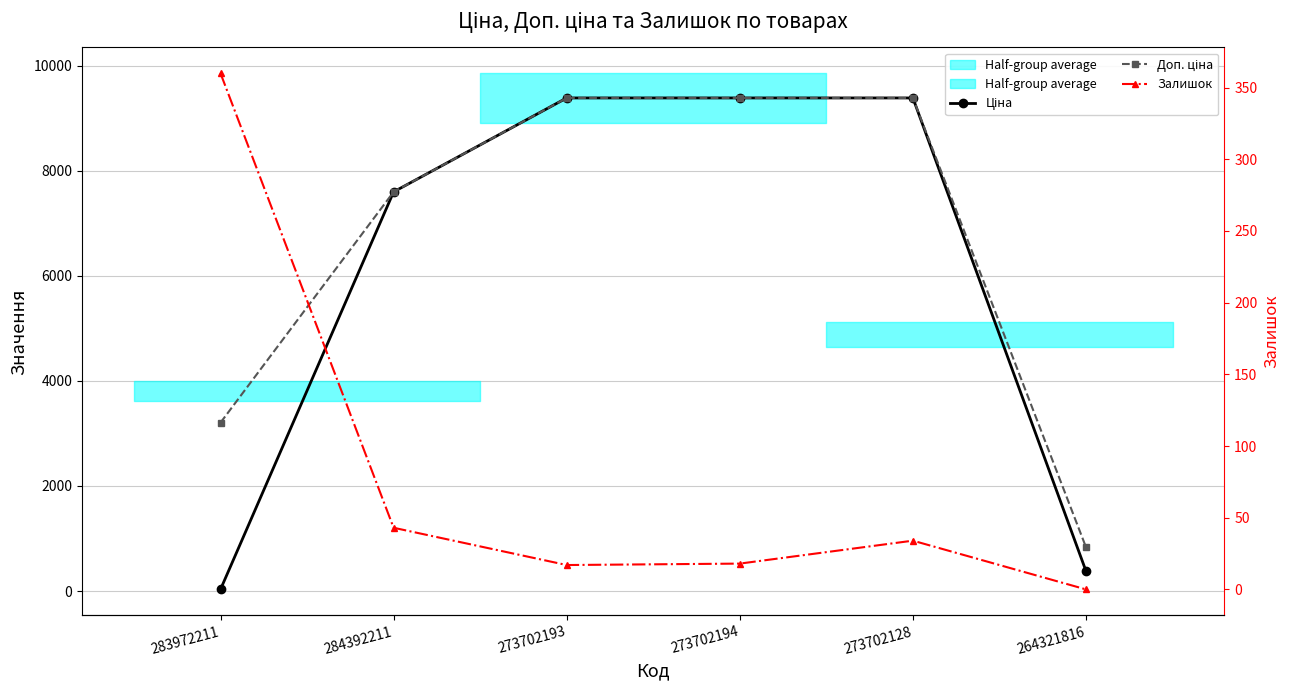

At how many categories does at least one series exceed 1976?

5